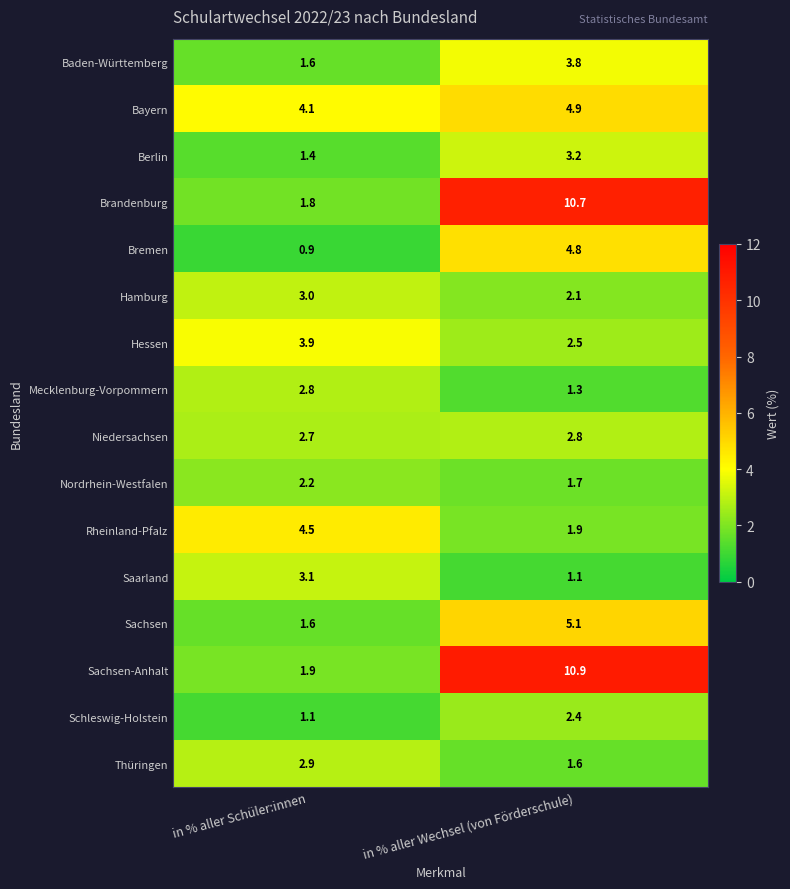

At which label does Bremen first exceed 4?

in % aller Wechsel (von Förderschule)